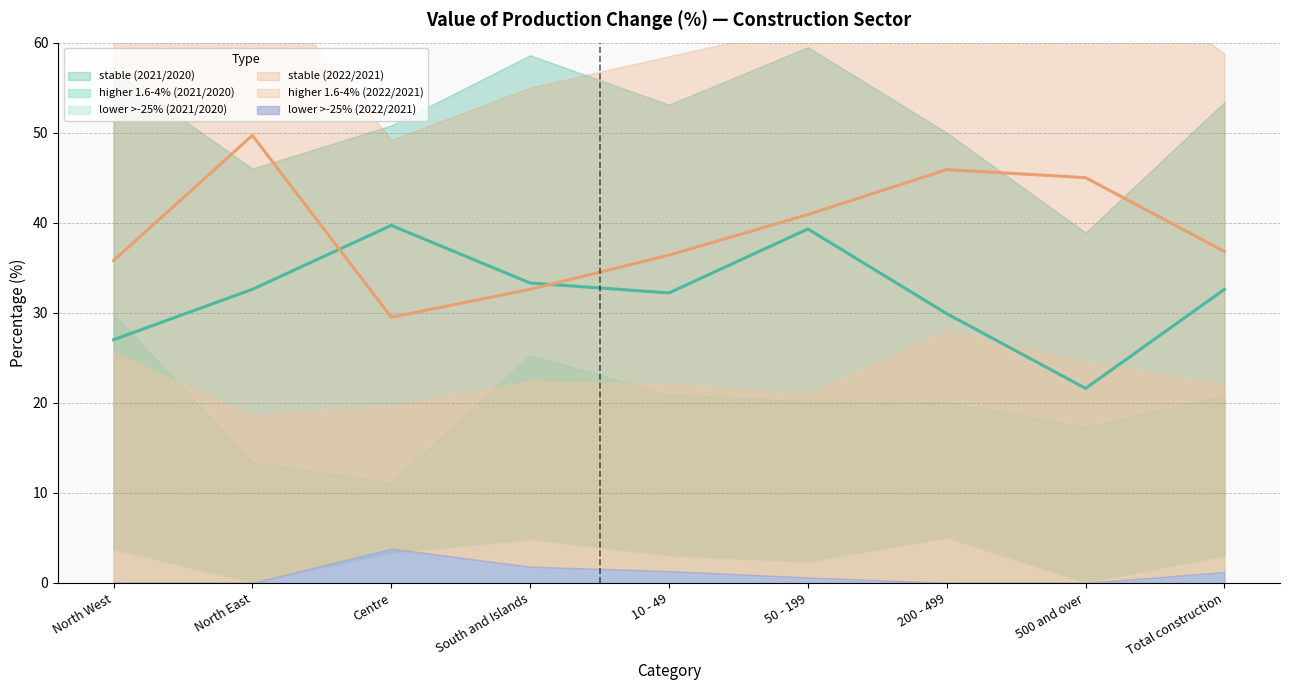

Reading left to right, transcribe all the data shown in this chart.

stable (2021/2020): North West=27.0	North East=32.6	Centre=39.7	South and Islands=33.3	10 - 49=32.2	50 - 199=39.3	200 - 499=29.9	500 and over=21.6	Total construction=32.6
higher 1.6-4% (2021/2020): North West=29.9	North East=13.4	Centre=11.1	South and Islands=25.3	10 - 49=20.9	50 - 199=20.2	200 - 499=20.1	500 and over=17.3	Total construction=20.8
lower >-25% (2021/2020): North West=3.7	North East=0.0	Centre=3.3	South and Islands=4.8	10 - 49=3.0	50 - 199=2.3	200 - 499=5.0	500 and over=0.0	Total construction=3.0
stable (2022/2021): North West=35.8	North East=49.7	Centre=29.5	South and Islands=32.6	10 - 49=36.4	50 - 199=40.9	200 - 499=45.9	500 and over=45.0	Total construction=36.8
higher 1.6-4% (2022/2021): North West=25.6	North East=18.6	Centre=19.7	South and Islands=22.4	10 - 49=22.1	50 - 199=21.0	200 - 499=28.0	500 and over=24.6	Total construction=22.0
lower >-25% (2022/2021): North West=0.0	North East=0.0	Centre=3.8	South and Islands=1.8	10 - 49=1.3	50 - 199=0.6	200 - 499=0.0	500 and over=0.0	Total construction=1.2